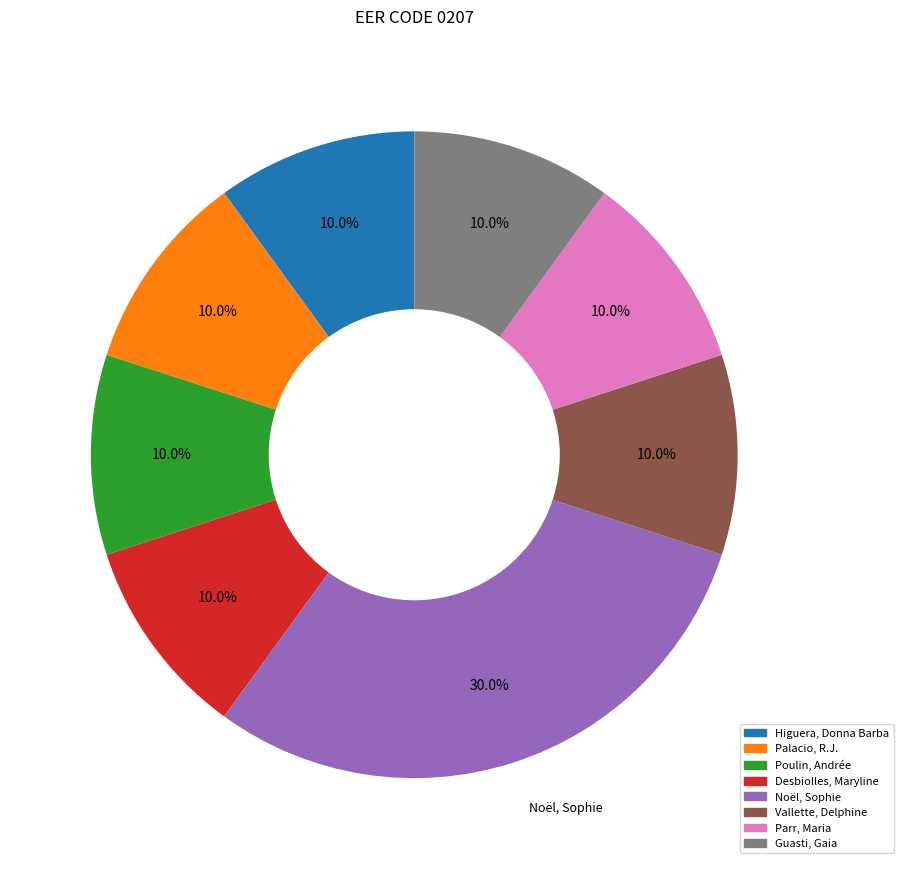

What is the largest slice in the pie chart?

Noël, Sophie